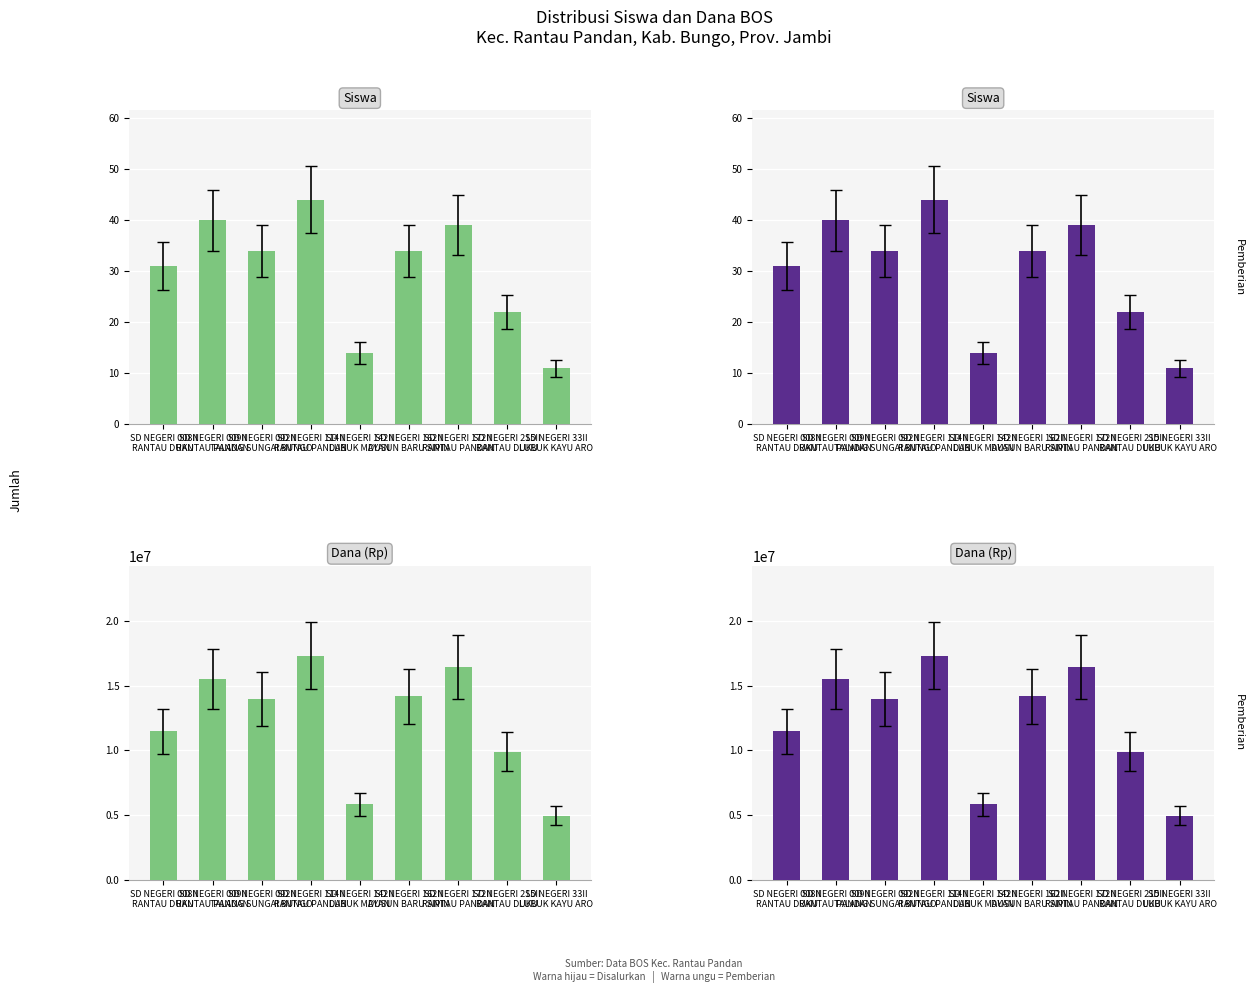

Which category has the lowest value across all series?

SD NEGERI 33II
LUBUK KAYU ARO